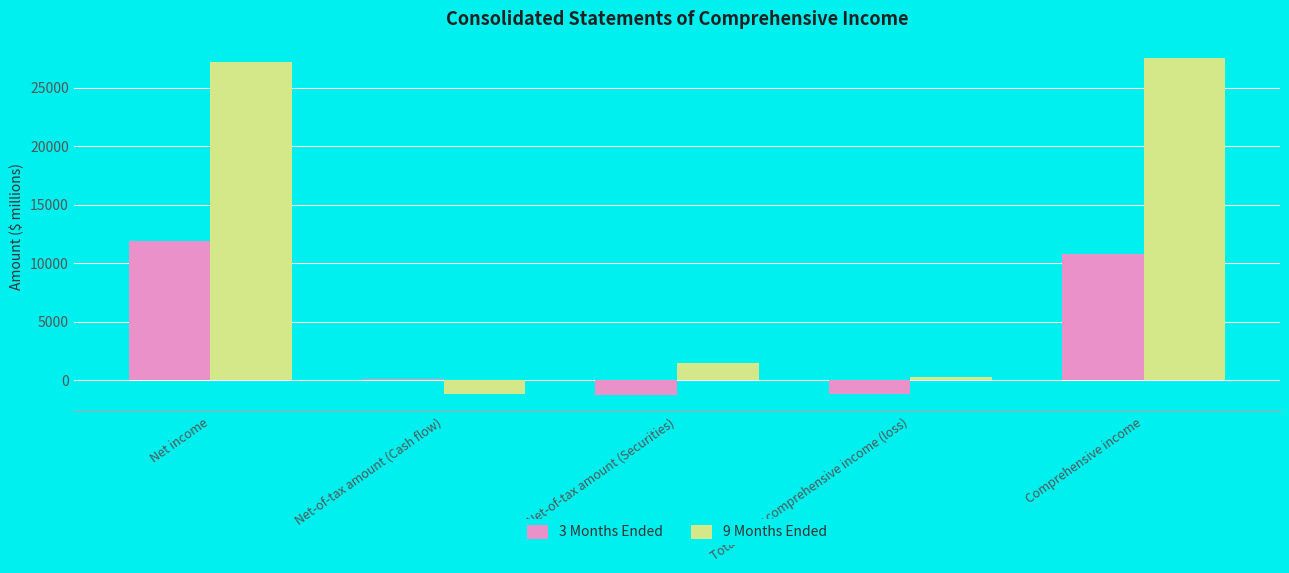

What is the total value across all series at Net-of-tax amount (Securities)?

280